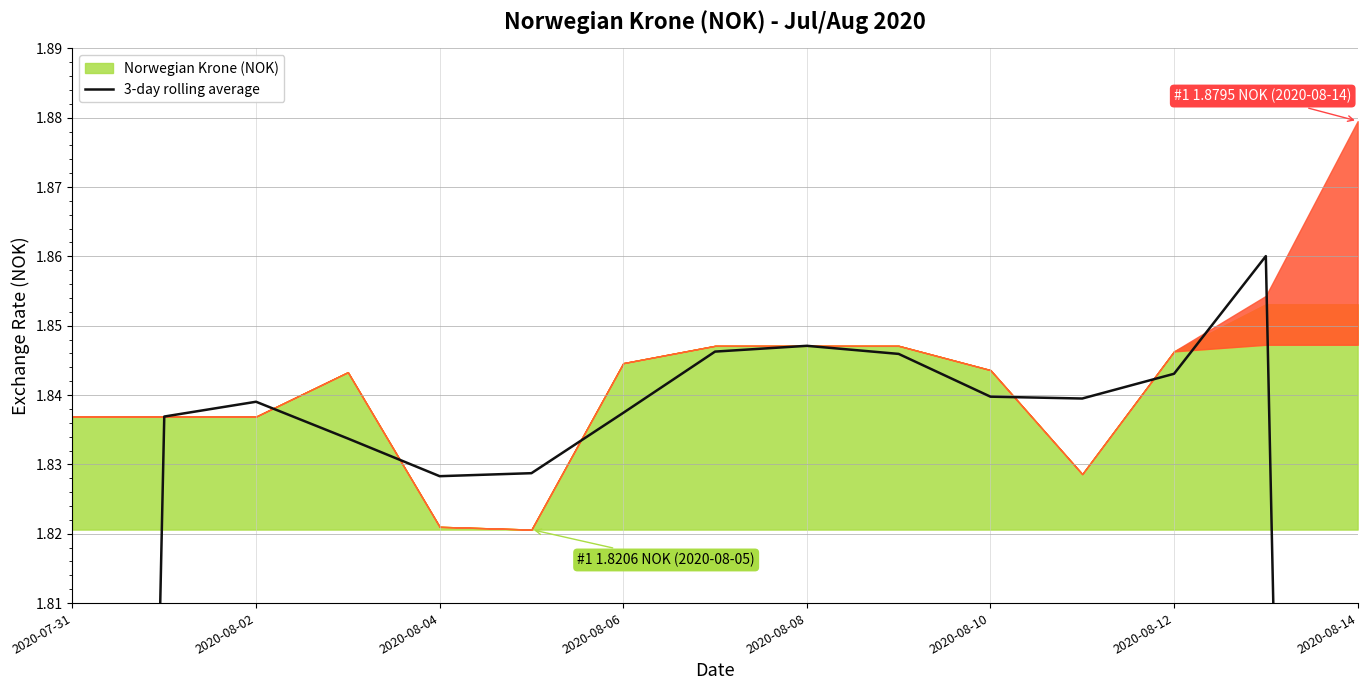

What is the value of the 12th point from the left?

1.8